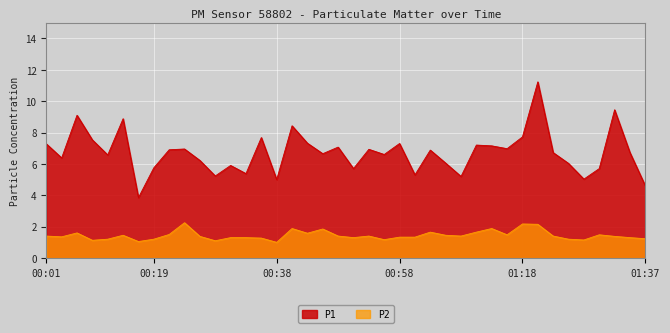

How many lines are shown in the chart?

2